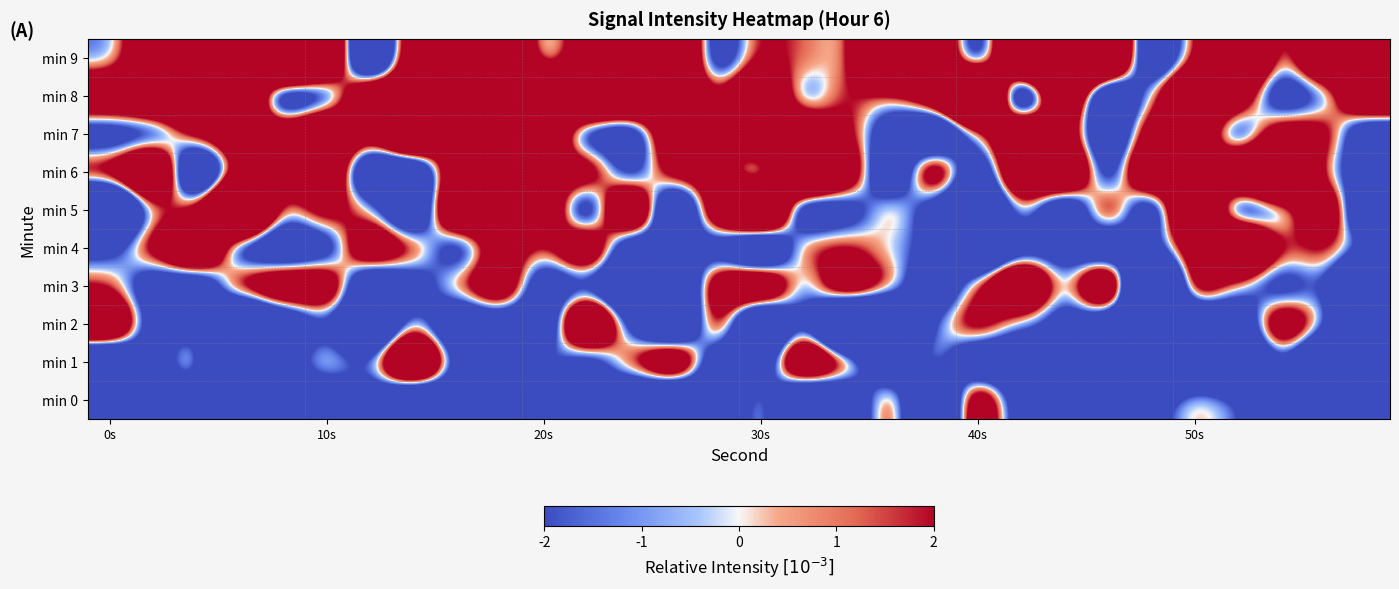

How many categories are shown in the chart?

30